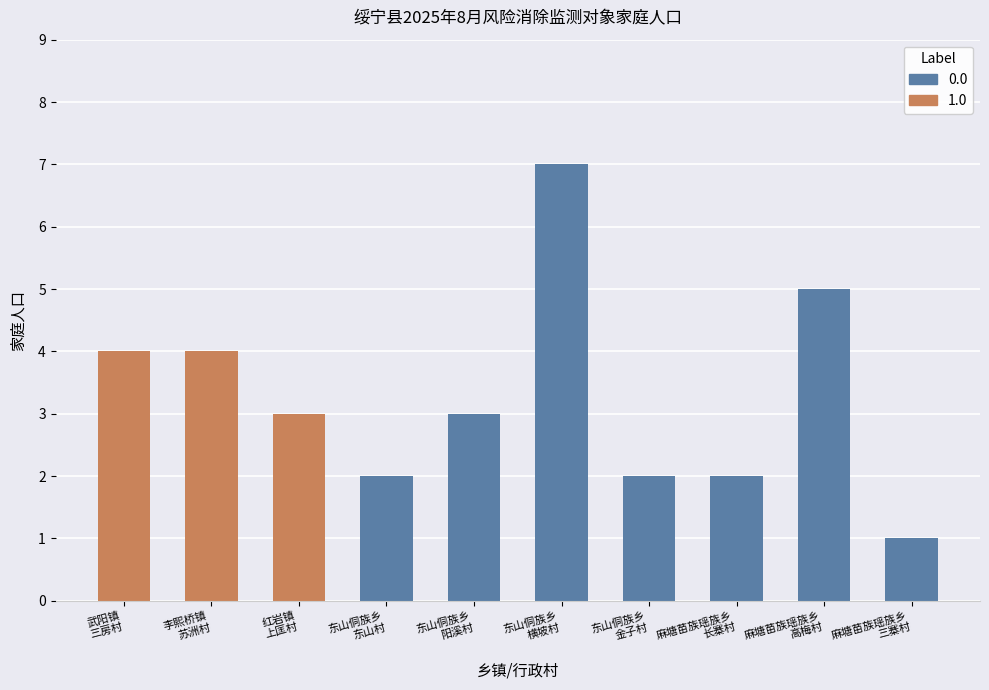

Count the values in the range 2 to 4.

7